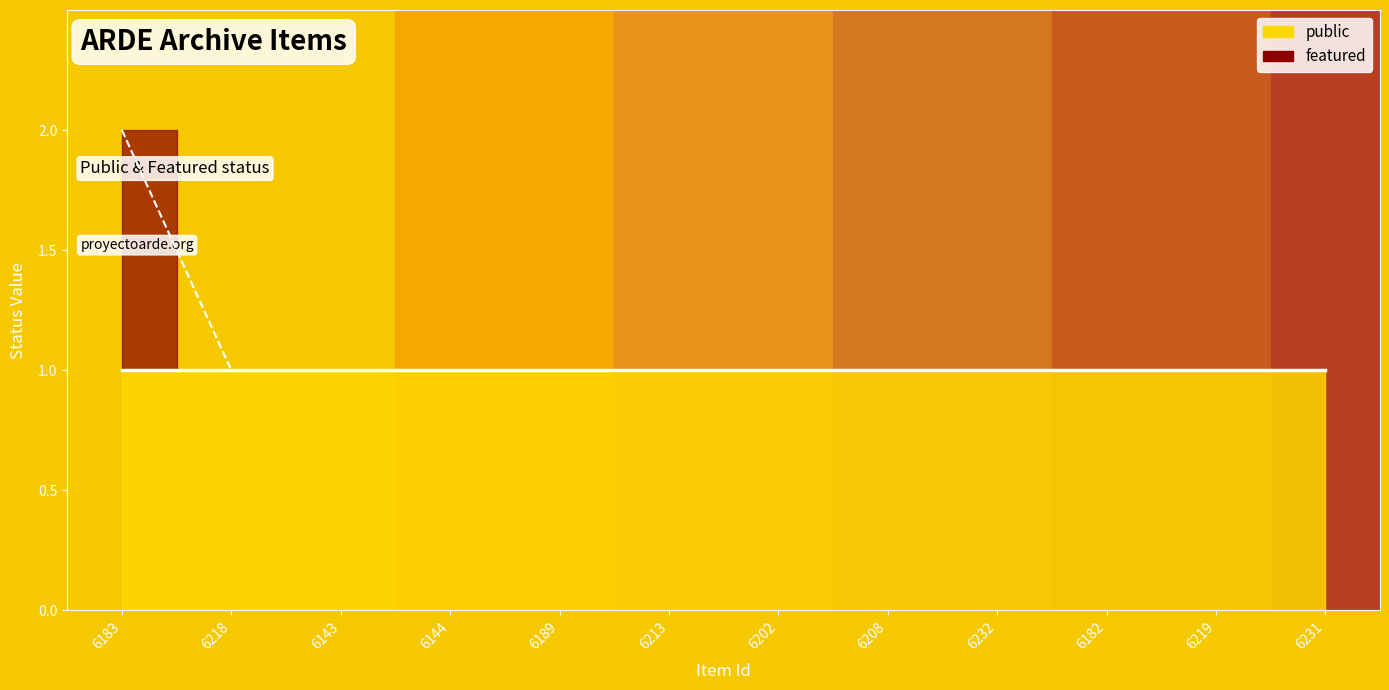

How many lines are shown in the chart?

1